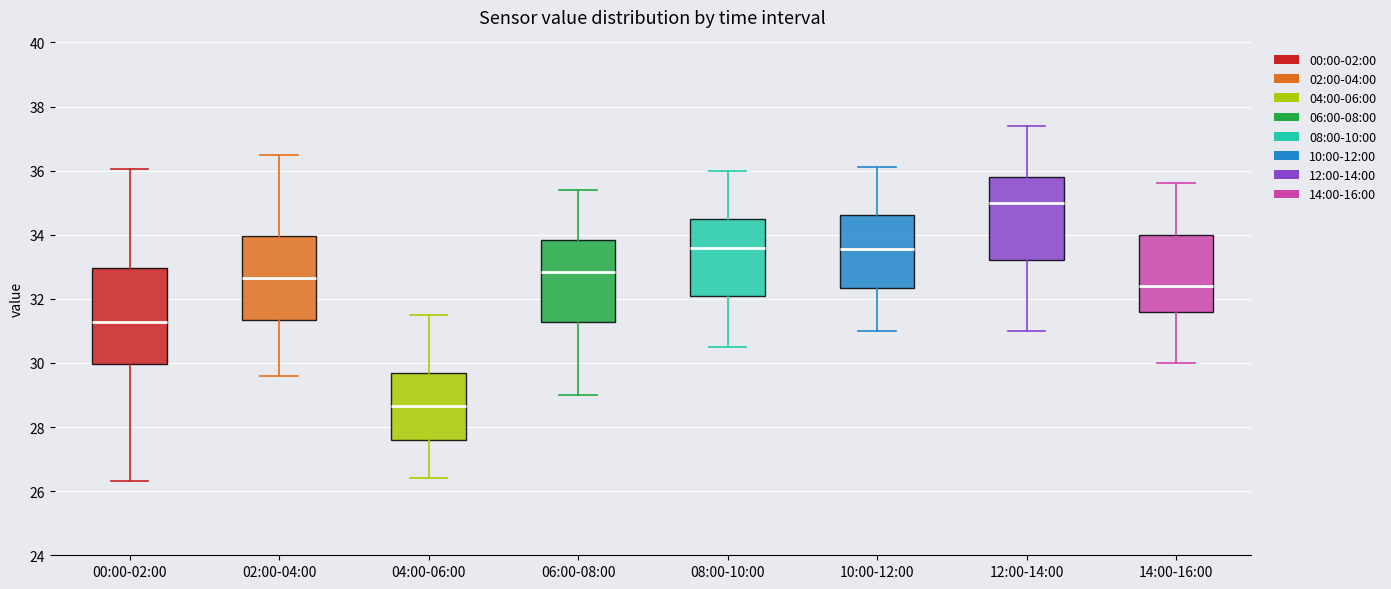

Reading left to right, read every box against the y-axis: the position of its median line, the range the box covers, and the ends of its whiskers. The values are not printed on the chart, so give them approximately, as read against the axis.

00:00-02:00: median 31.2, box 30.0 to 33.0, whiskers 26.4 to 36.0
02:00-04:00: median 32.6, box 31.4 to 34.0, whiskers 29.6 to 36.6
04:00-06:00: median 28.6, box 27.6 to 29.6, whiskers 26.4 to 31.6
06:00-08:00: median 32.8, box 31.2 to 33.8, whiskers 29.0 to 35.4
08:00-10:00: median 33.6, box 32.0 to 34.6, whiskers 30.6 to 36.0
10:00-12:00: median 33.6, box 32.4 to 34.6, whiskers 31.0 to 36.2
12:00-14:00: median 35.0, box 33.2 to 35.8, whiskers 31.0 to 37.4
14:00-16:00: median 32.4, box 31.6 to 34.0, whiskers 30.0 to 35.6